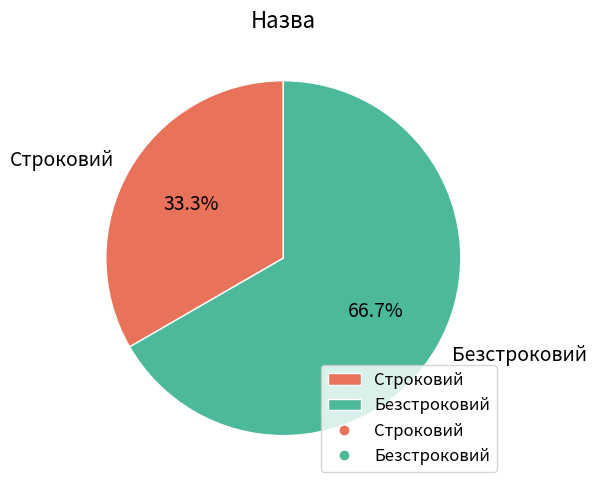

Rank the categories by value from highest to lowest.

Безстроковий, Строковий